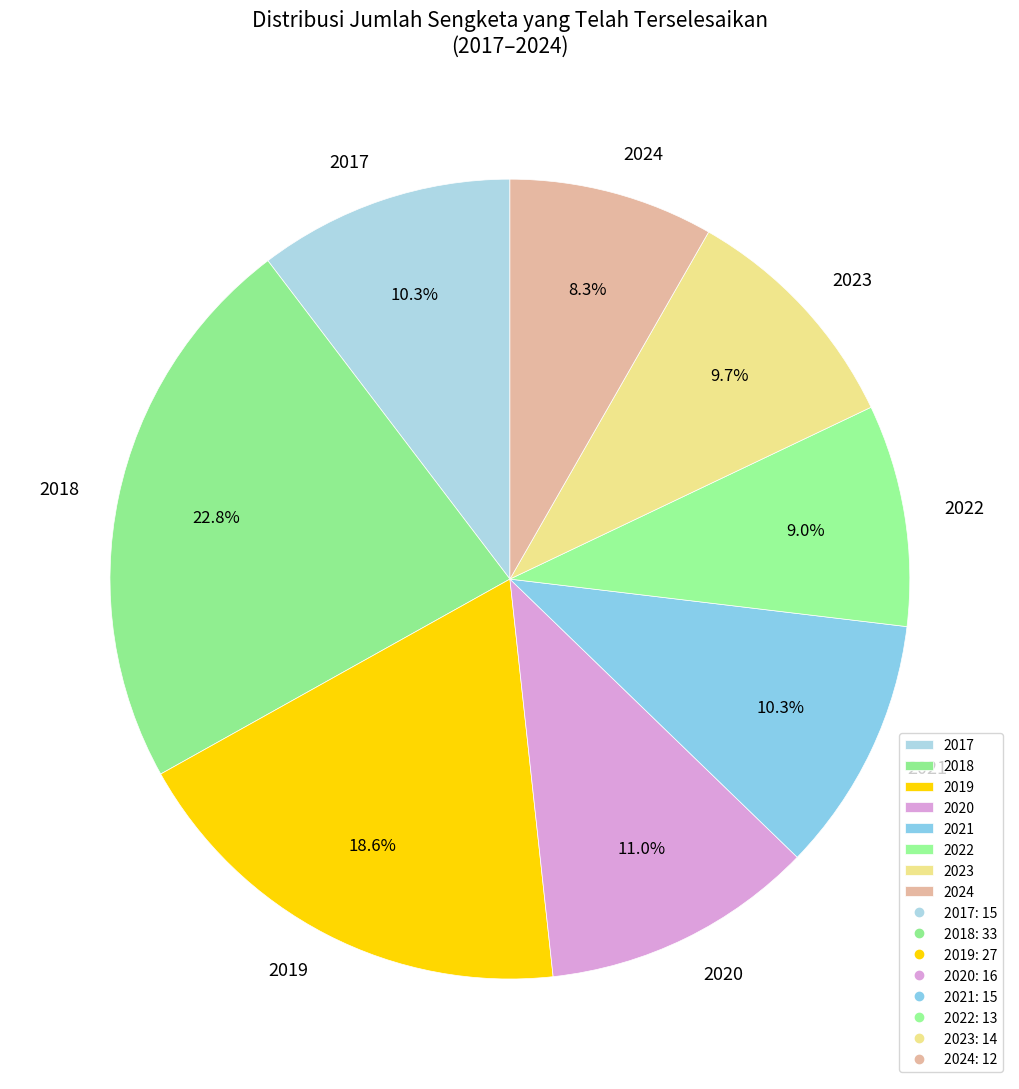

Which slice is the smallest?

2024